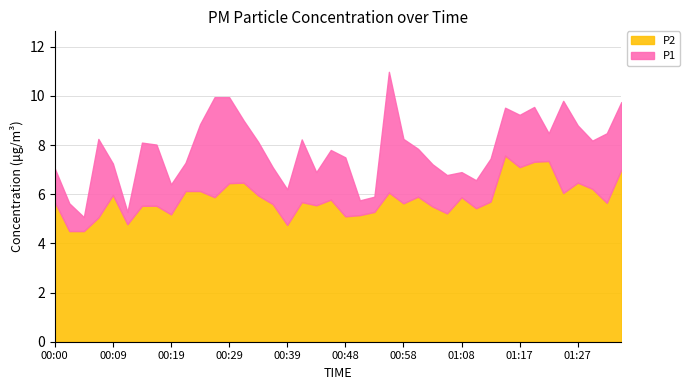

Which category has the highest value in the P1 series?

00:56